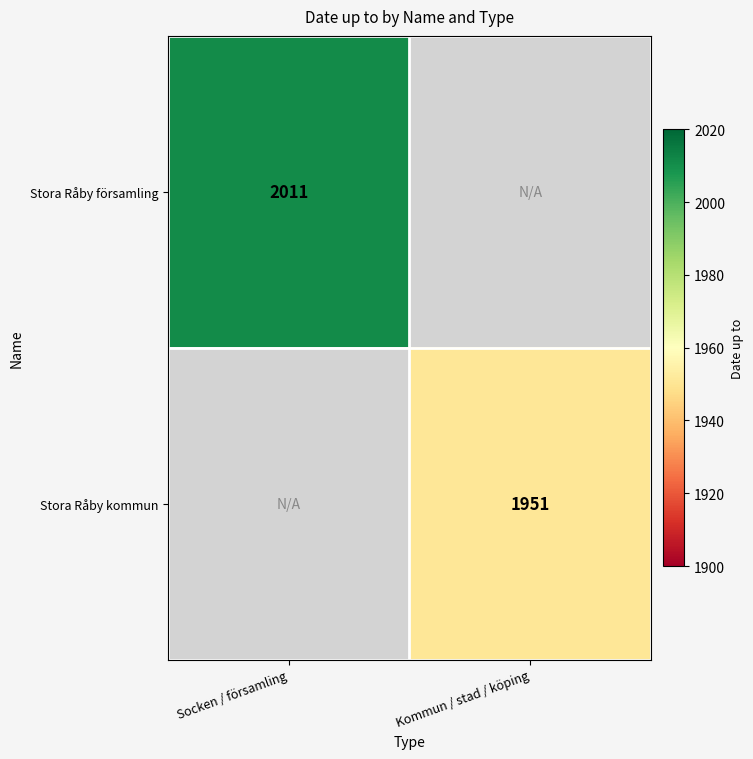

The value of Stora Råby församling at Socken / församling is 2011. True or false?

True